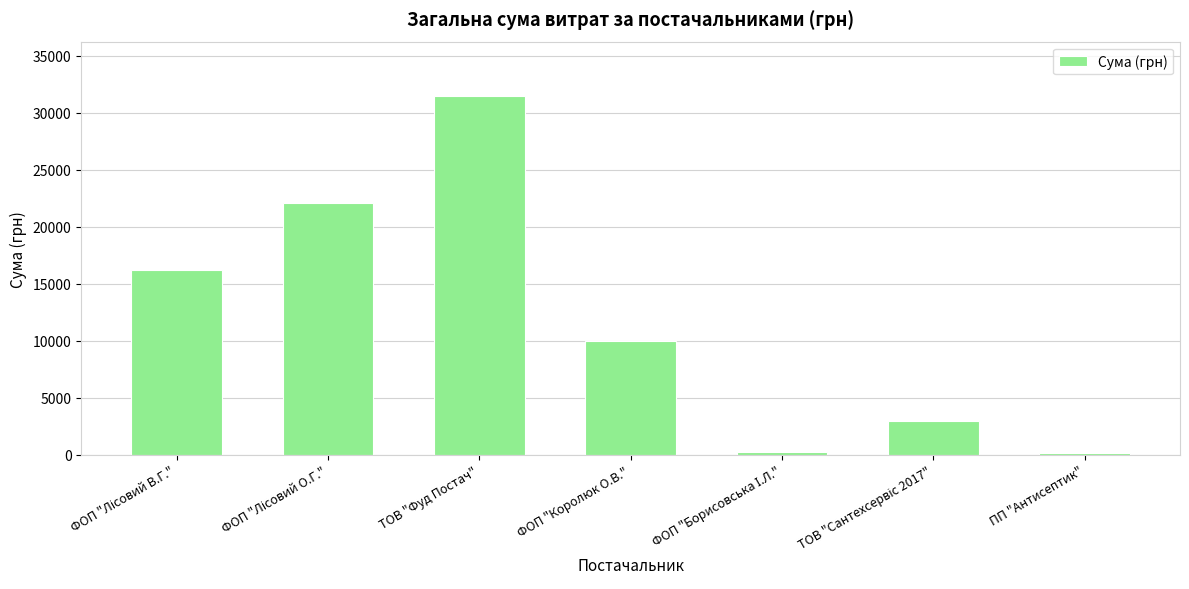

The chart shows a value of 5731.2 at ФОП "Королюк О.В.". True or false?

False